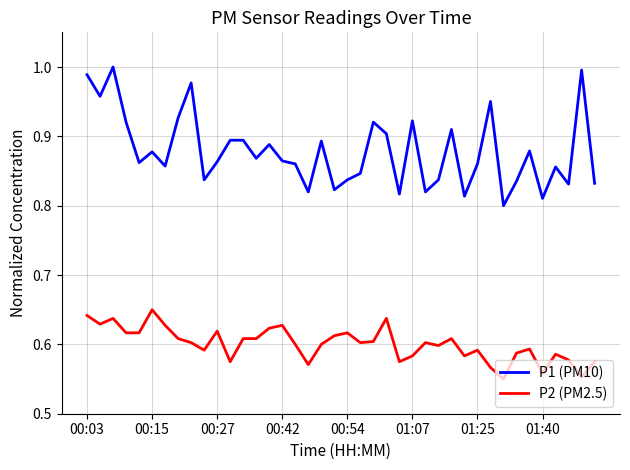

Count the P2 (PM2.5) values in the range 0 to 1.

40